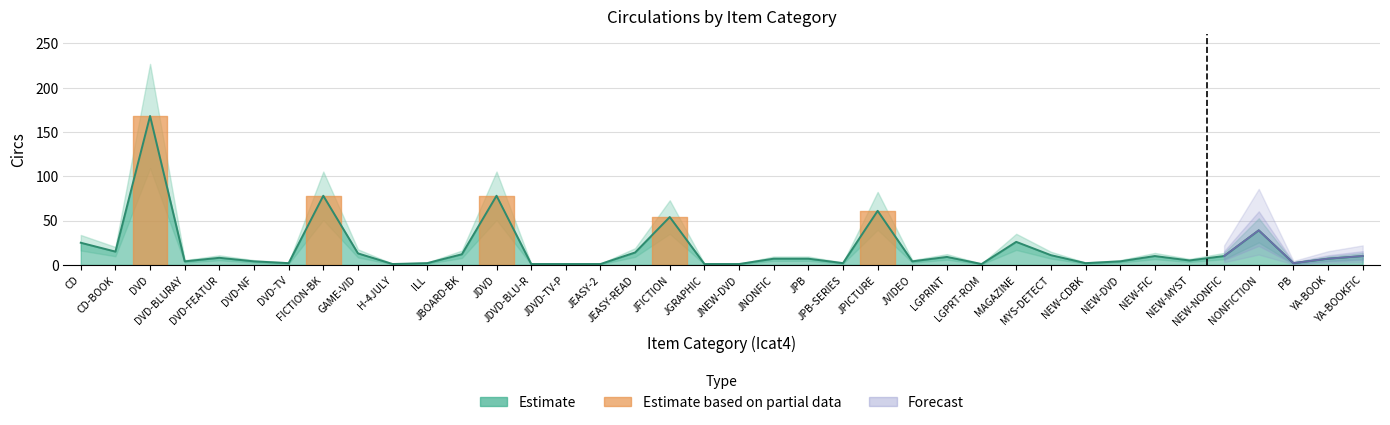

What is the difference between the second highest and second lowest values?

77